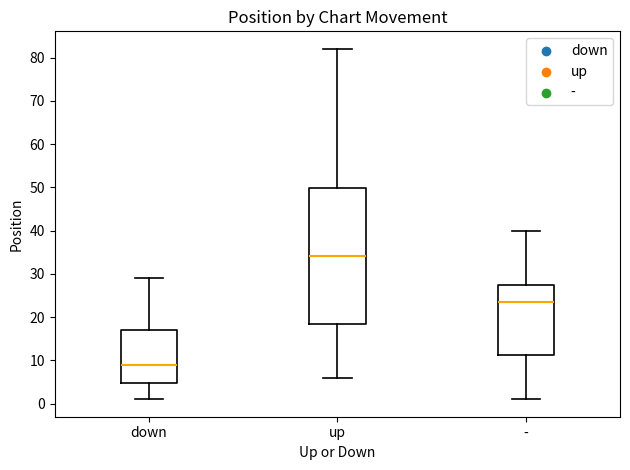

Reading left to right, transcribe this box plot: for each box, give where its median line is, the range the box spans, and where its two whiskers end, as read against the y-axis. The values are not printed on the chart, so give them approximately, as read against the axis.

down: median 9, box 5 to 17, whiskers 1 to 29
up: median 34, box 19 to 50, whiskers 6 to 82
-: median 24, box 11 to 28, whiskers 1 to 40